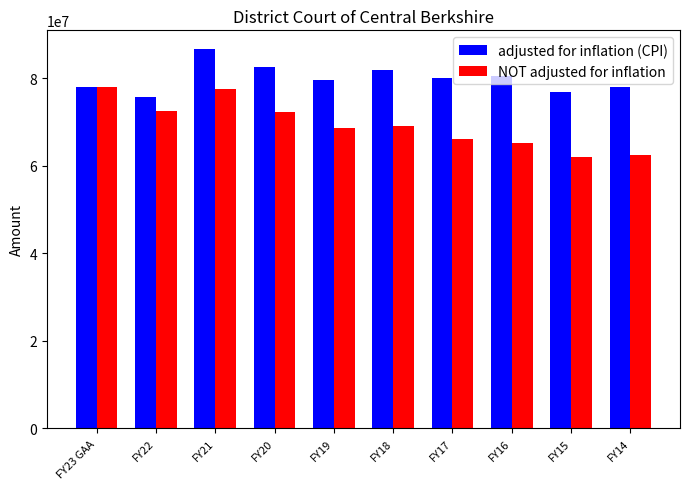

What is the smallest value displayed?

61899849